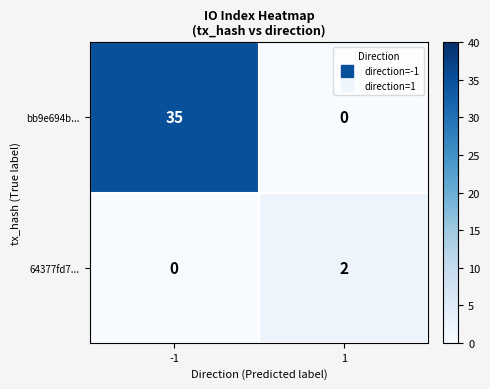

Which series has the largest total across all categories?

bb9e694b...